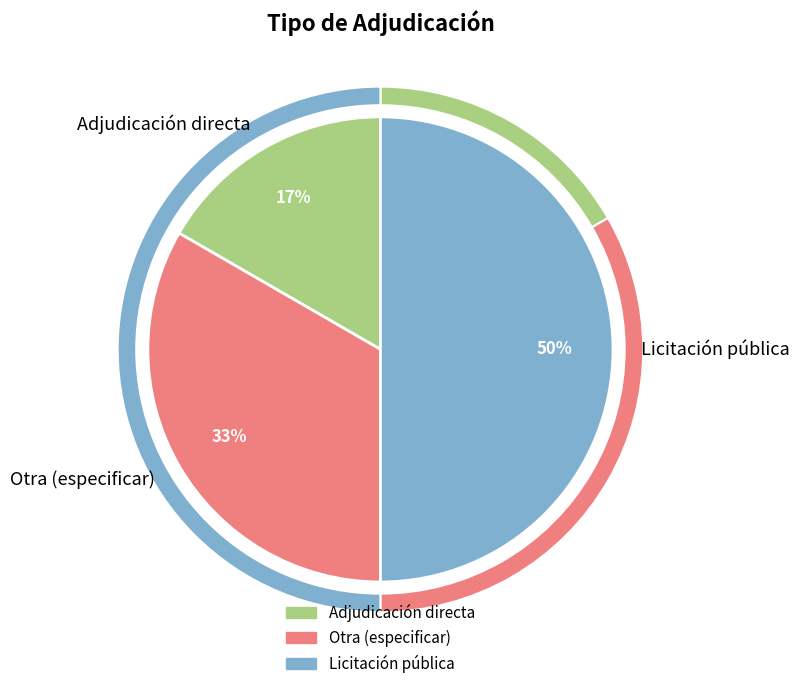

To the nearest percent, what is the difference between the Licitación pública and Otra (especificar) slice percentages?

17%